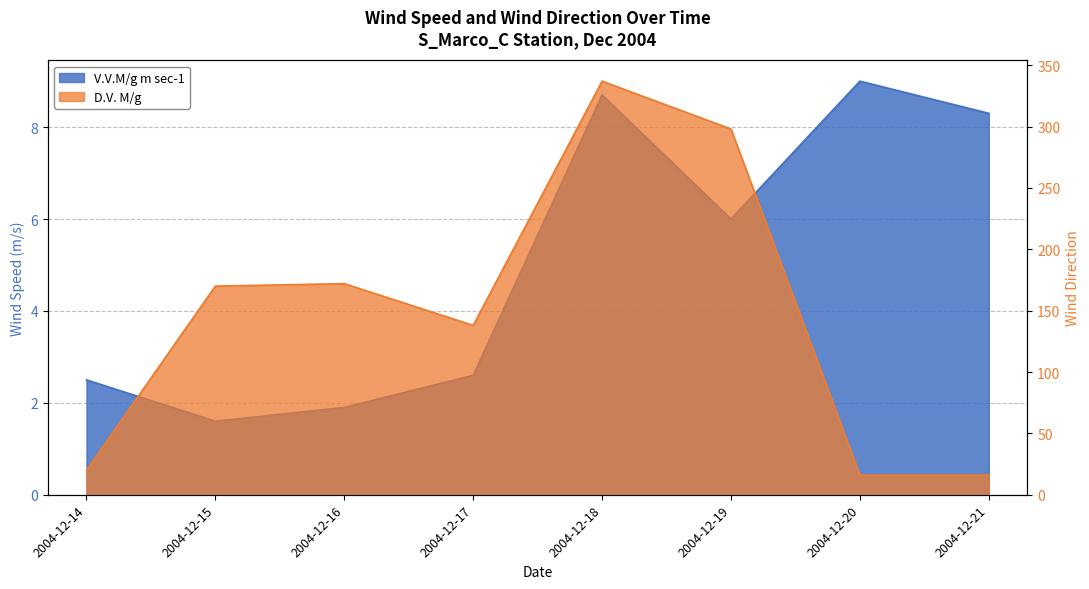

Which series changed the most between 2004-12-18 and 2004-12-21?

D.V. M/g